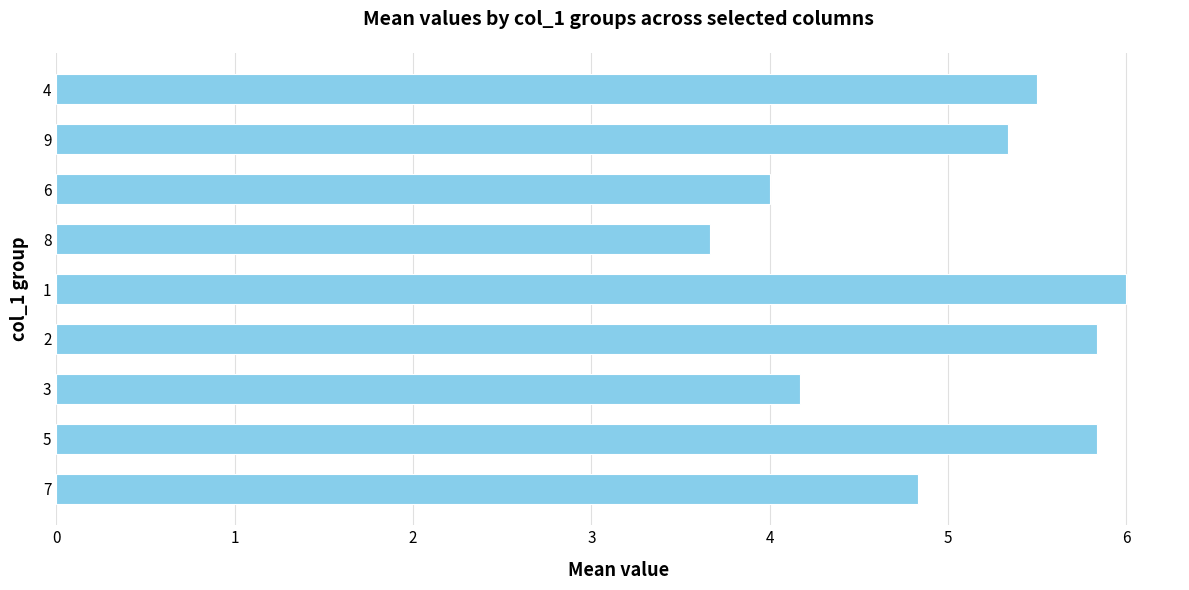

What is the maximum value shown in the chart?

6.0